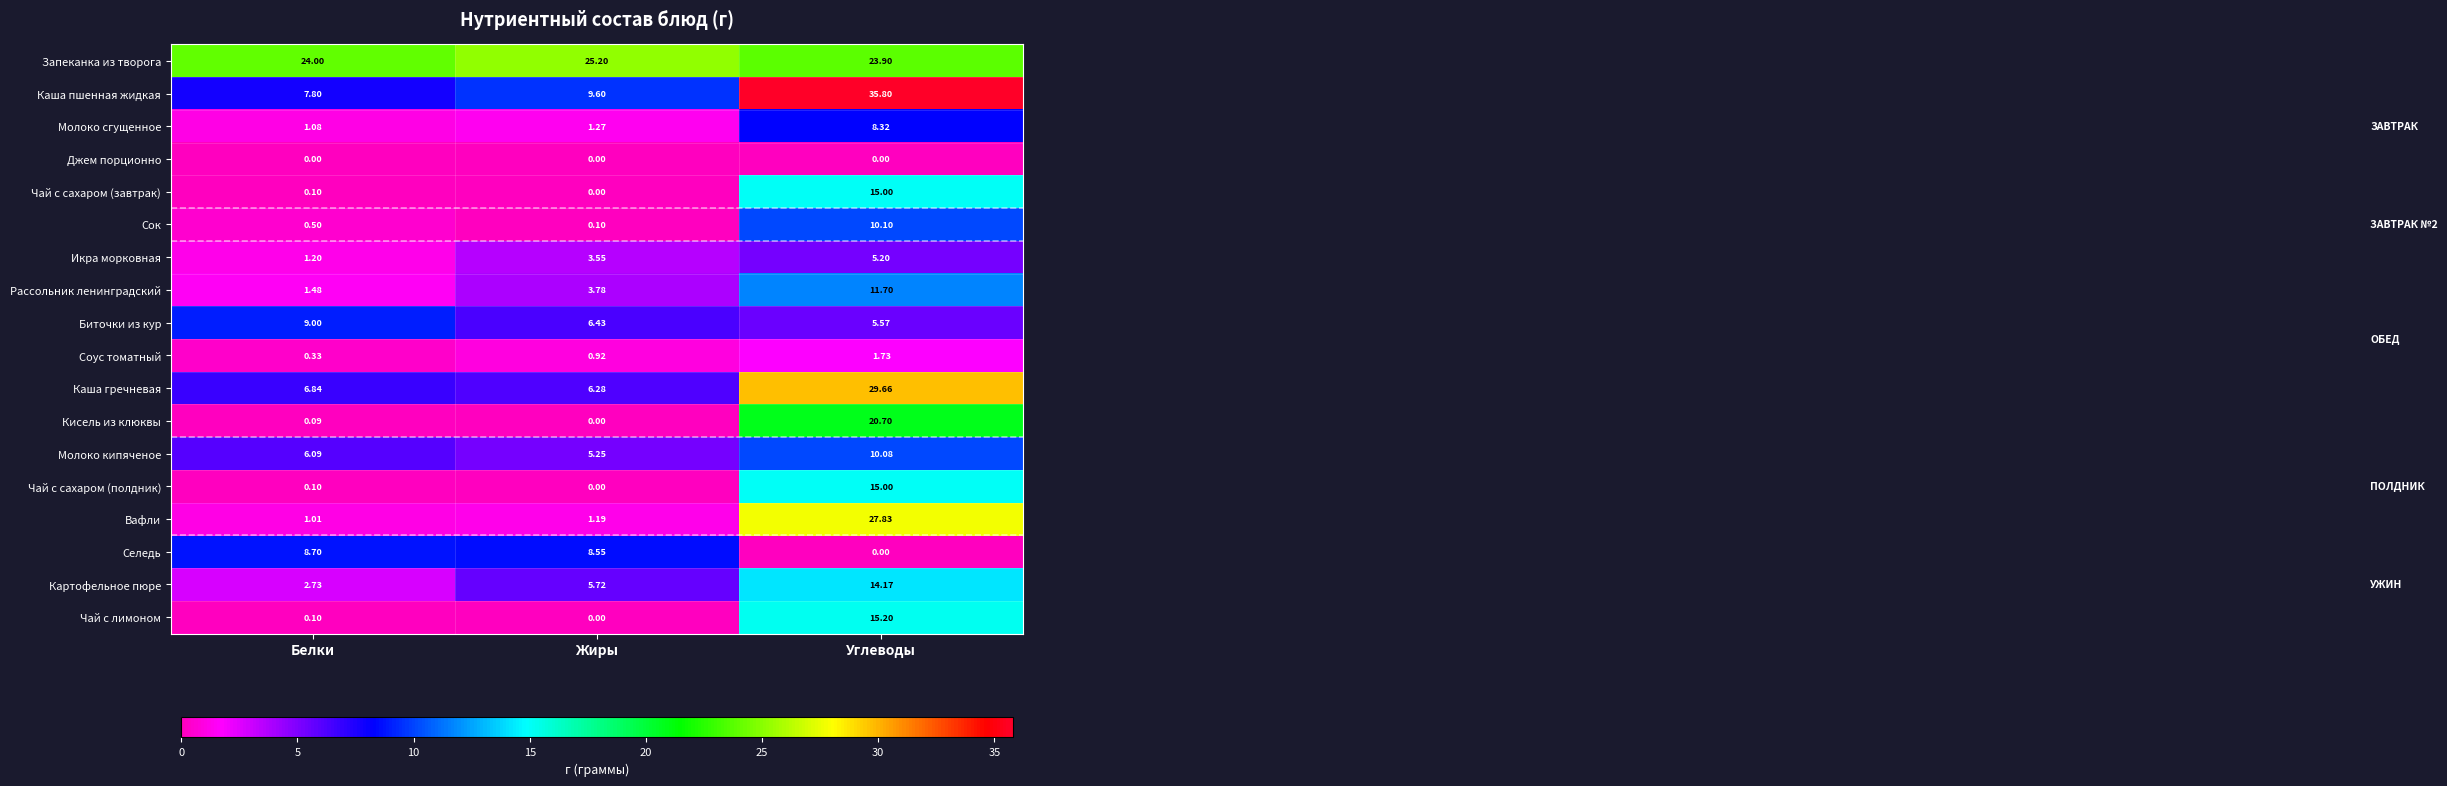

Rank the categories by Рассольник ленинградский value from lowest to highest.

Белки, Жиры, Углеводы